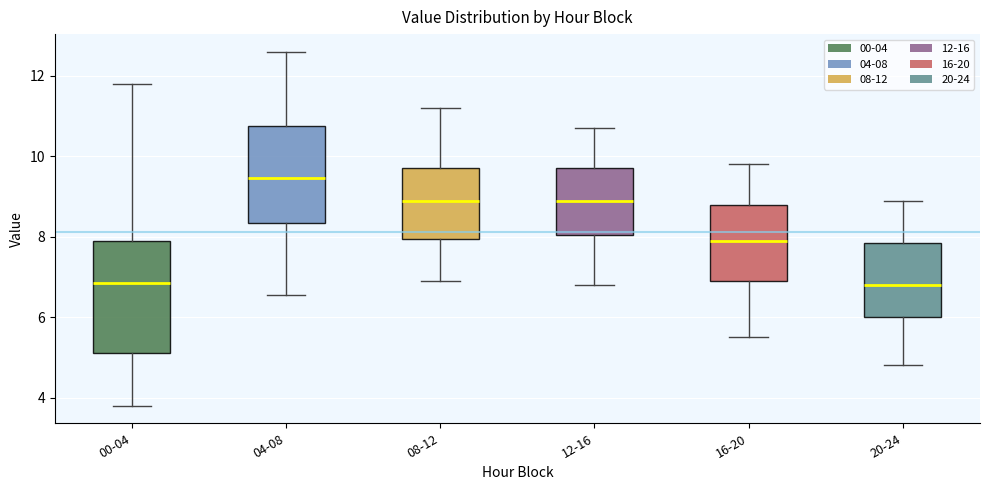

Reading left to right, read every box against the y-axis: the position of its median line, the range the box covers, and the ends of its whiskers. The values are not printed on the chart, so give them approximately, as read against the axis.

00-04: median 6.8, box 5.2 to 7.8, whiskers 3.8 to 11.8
04-08: median 9.4, box 8.4 to 10.8, whiskers 6.6 to 12.6
08-12: median 9.0, box 8.0 to 9.8, whiskers 7.0 to 11.2
12-16: median 9.0, box 8.0 to 9.8, whiskers 6.8 to 10.8
16-20: median 8.0, box 7.0 to 8.8, whiskers 5.6 to 9.8
20-24: median 6.8, box 6.0 to 7.8, whiskers 4.8 to 9.0